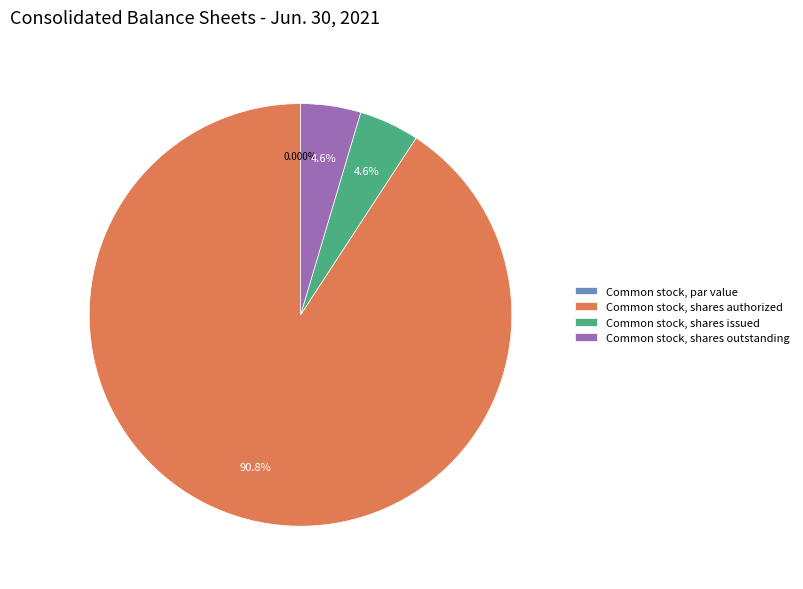

Which has a higher value, Common stock, shares issued or Common stock, shares authorized?

Common stock, shares authorized